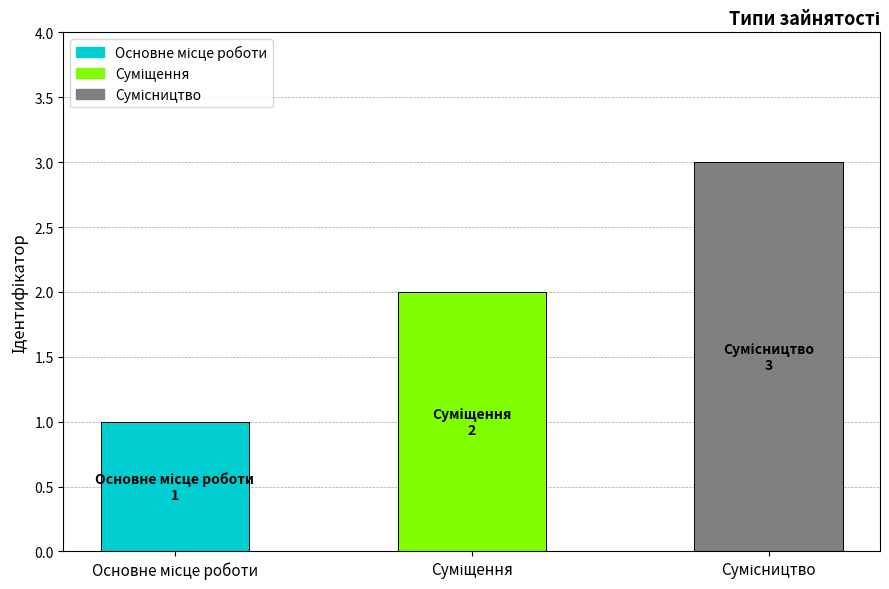

What is the greatest value displayed?

3